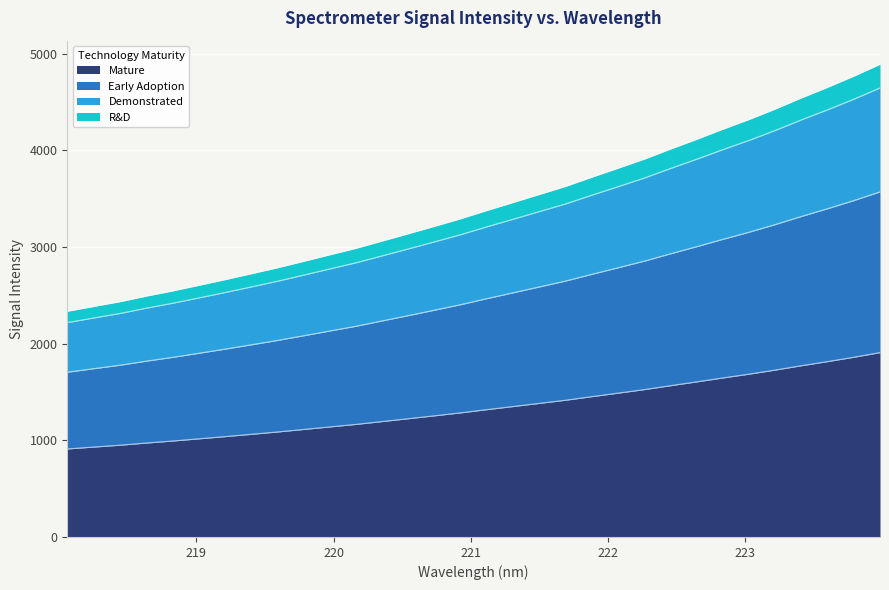

At which label is the value closest to 1408?

221.6902